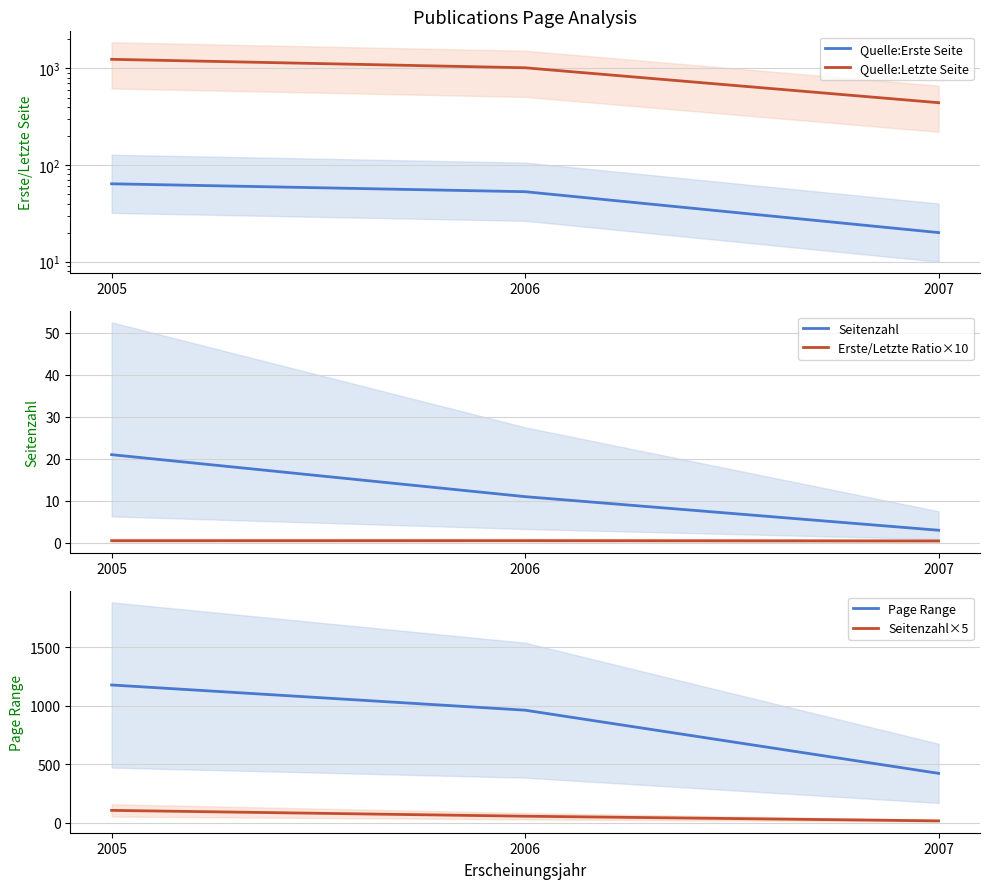

Is this an area chart (filled region under the line)?

No